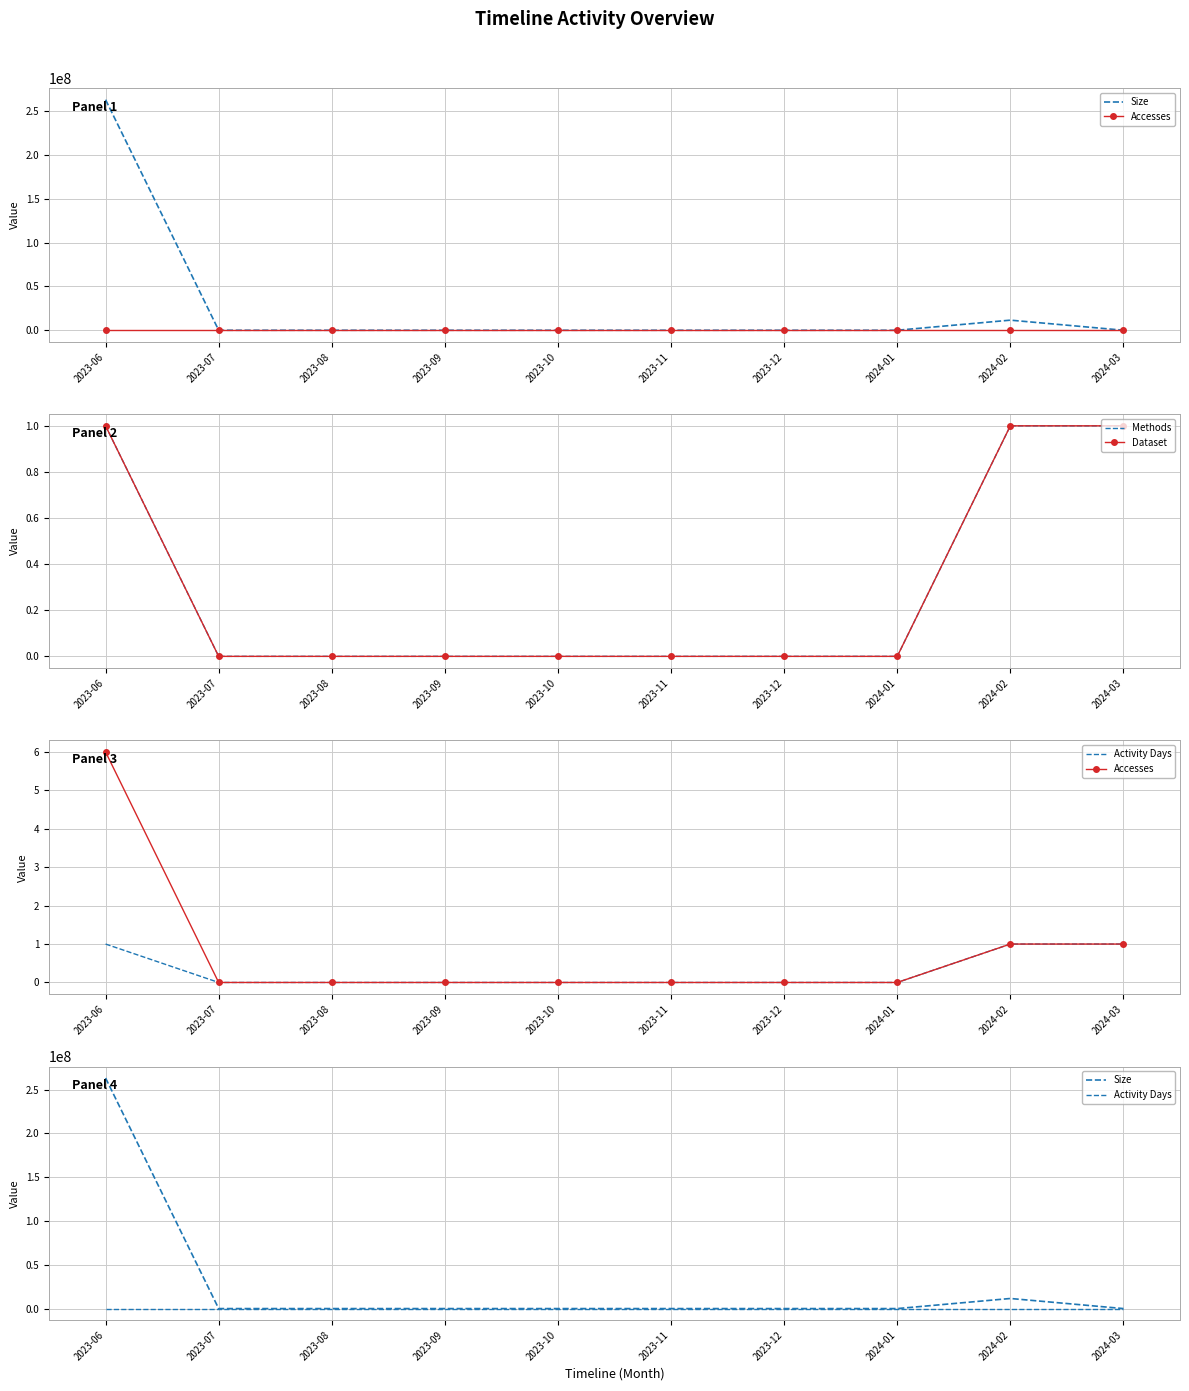

At which category is the sum across all series the highest?

2023-06